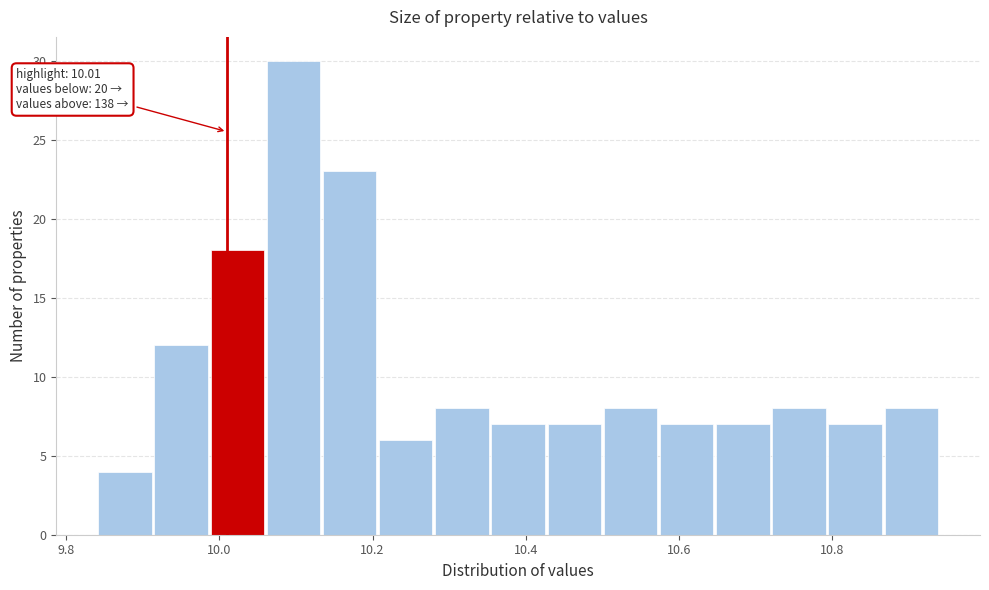

Read against the x-axis, roughly where is the centre of the tallest bar?

10.10